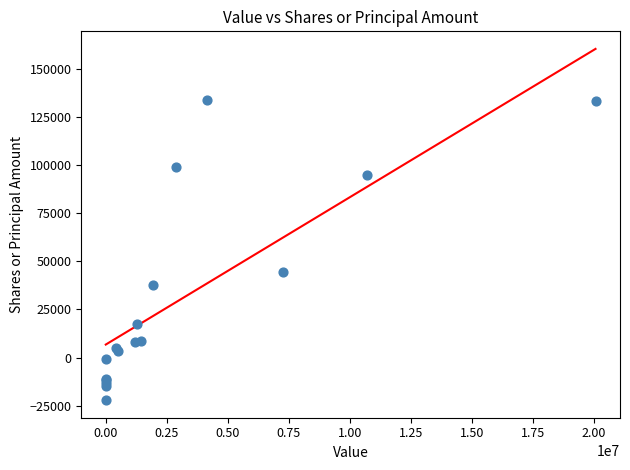

What Y value in the scatter plot is closest to 55957?

44593